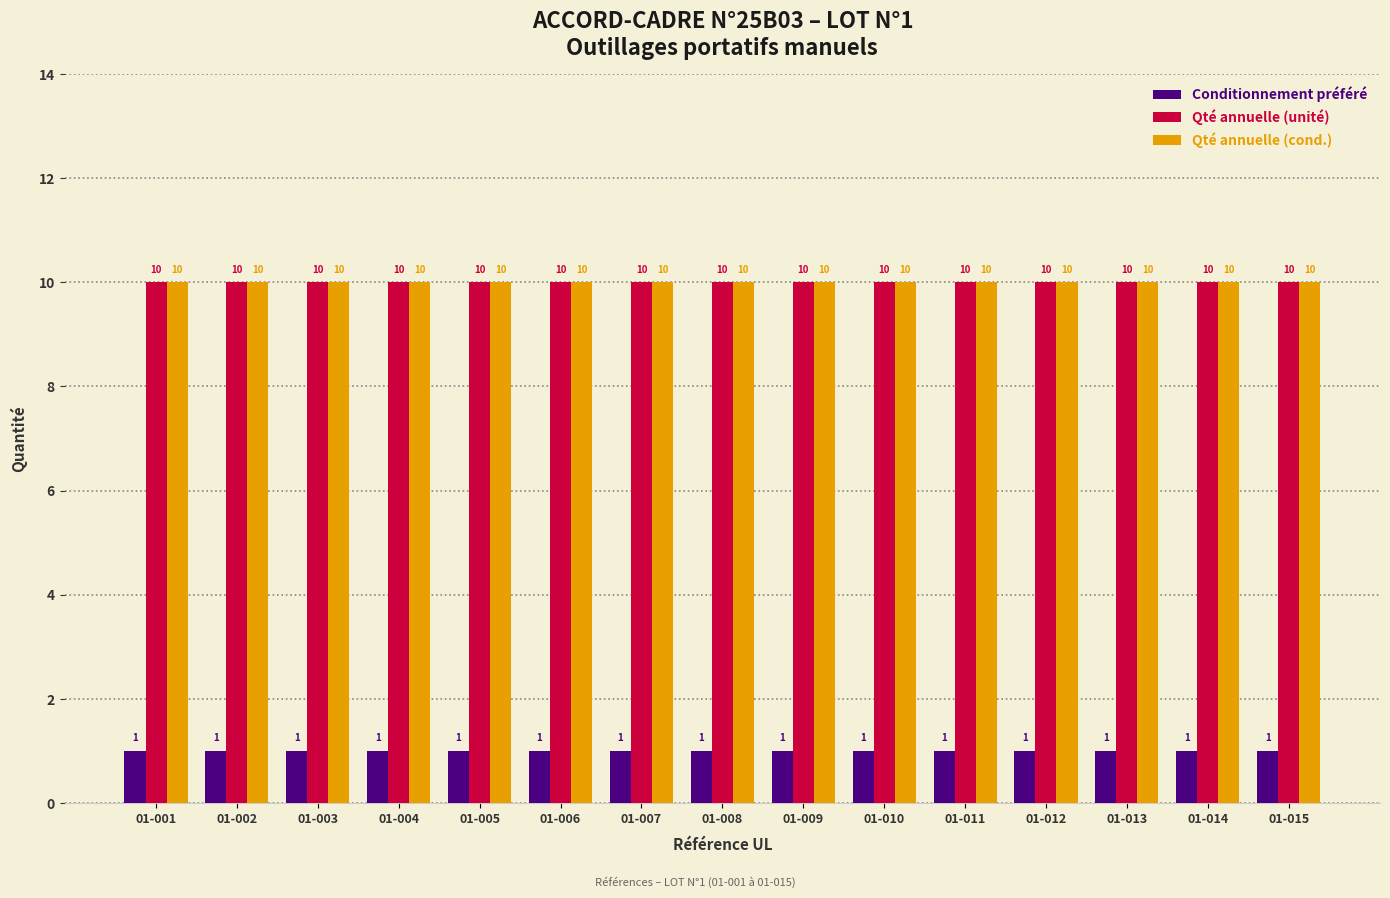

Reading left to right, extract all data points from this chart.

Conditionnement préféré: 1	1	1	1	1	1	1	1	1	1	1	1	1	1	1
Qté annuelle (unité): 10	10	10	10	10	10	10	10	10	10	10	10	10	10	10
Qté annuelle (cond.): 10	10	10	10	10	10	10	10	10	10	10	10	10	10	10